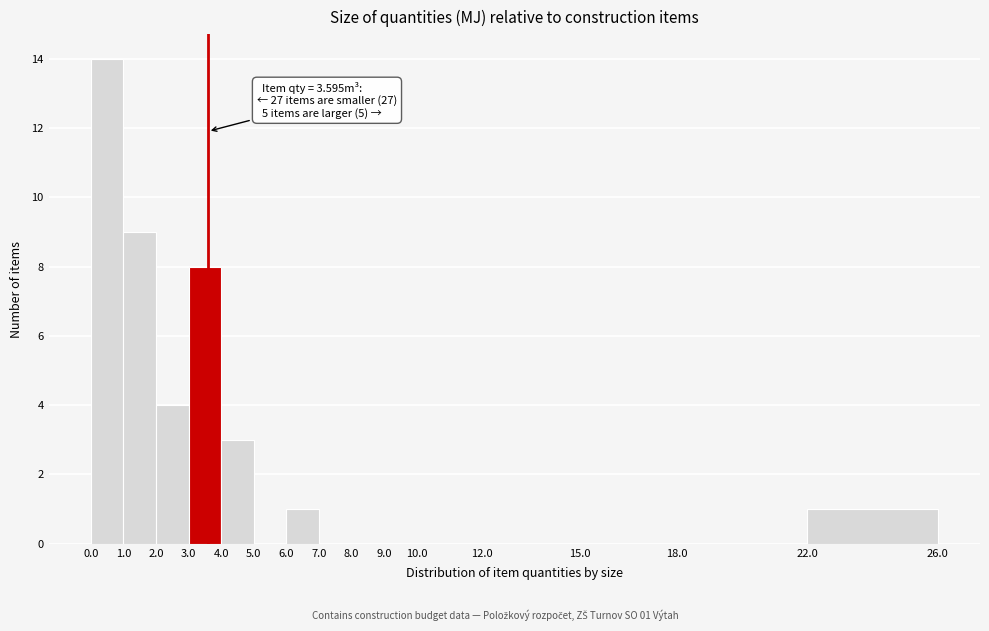

Which range on the x-axis has the tallest bar?

0.0 to 1.0